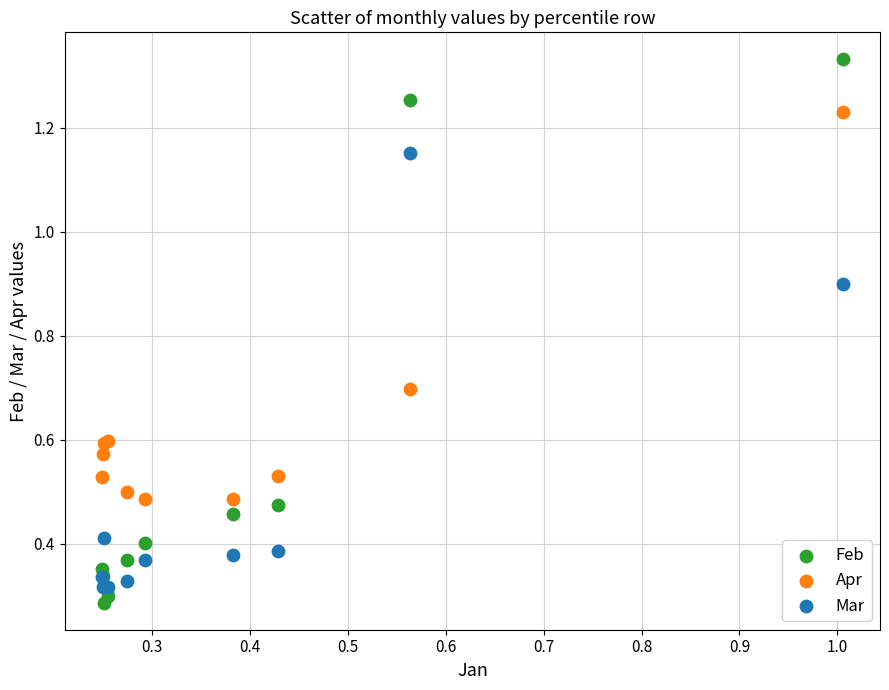

Which series contains the highest Y value?

Feb